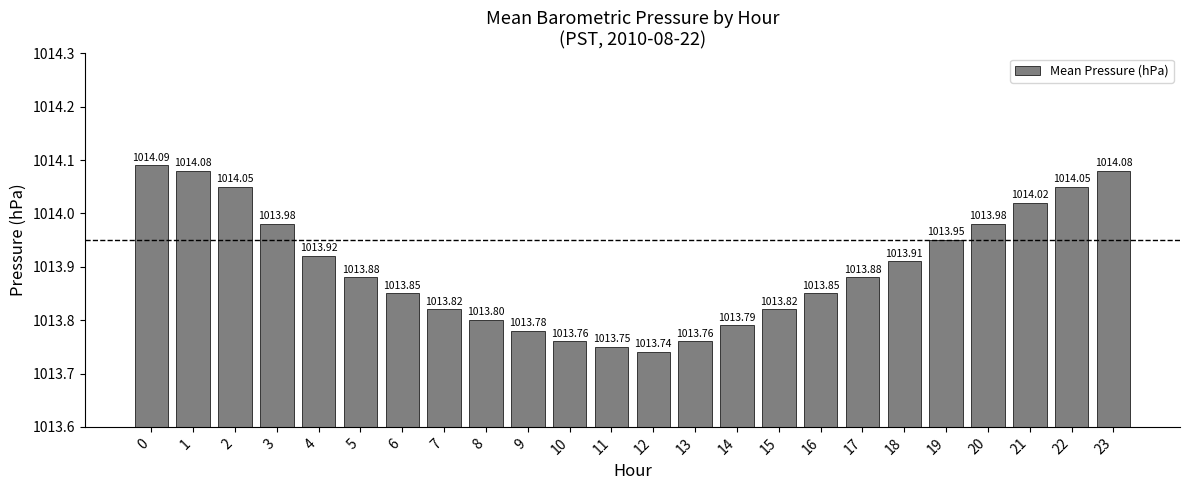

What is the average value?

1013.9